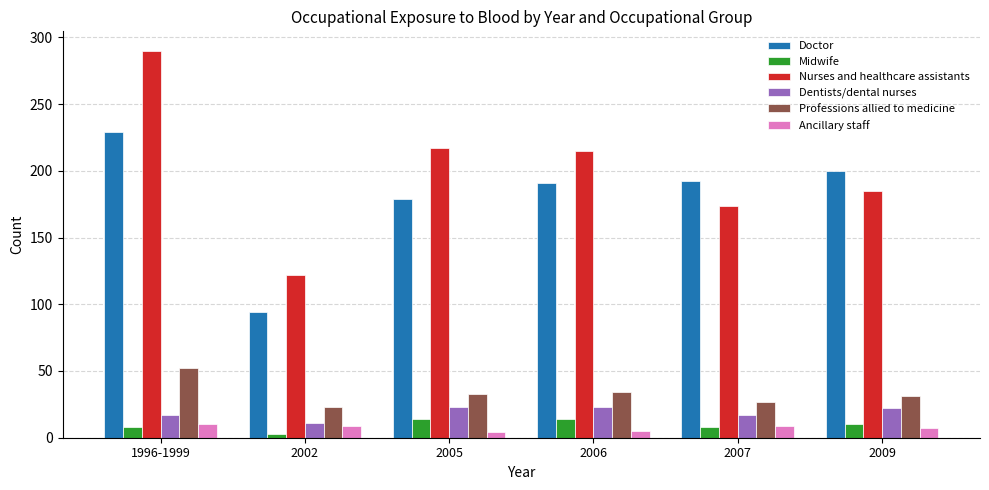

Are the bars grouped side by side (vs. stacked)?

Yes